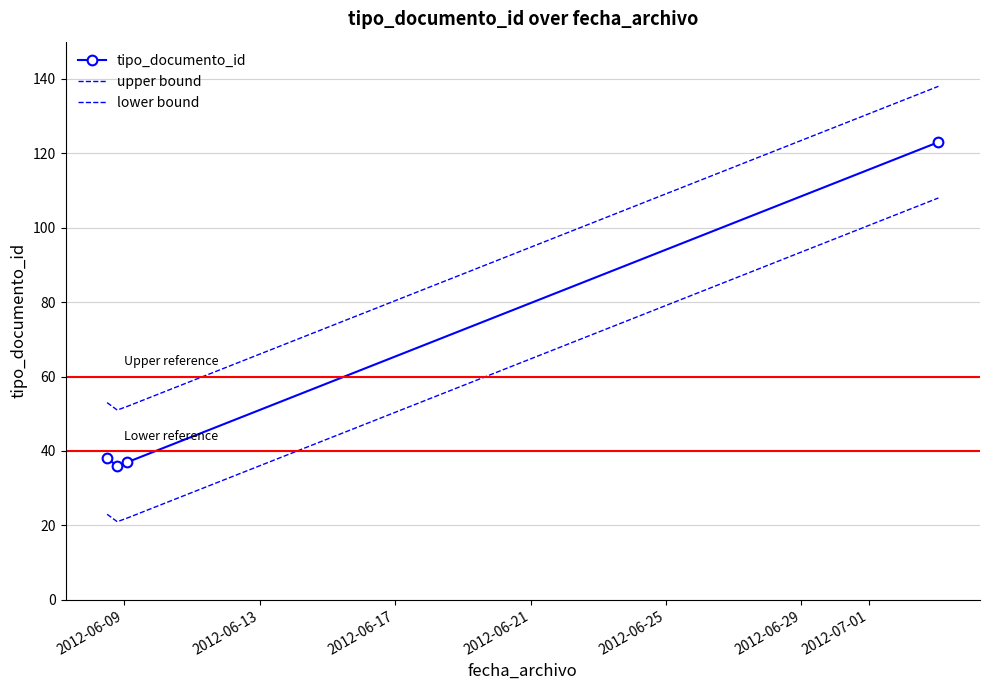

Where is lower bound nearest to the value 64?

2012-06-09